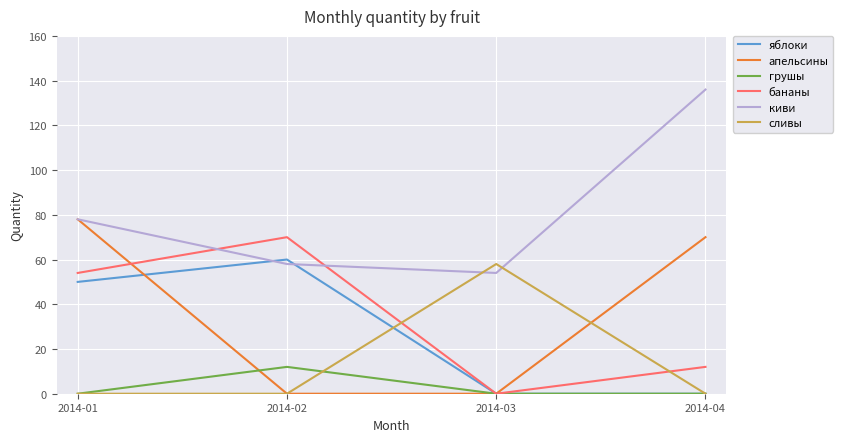

Is this an area chart (filled region under the line)?

No